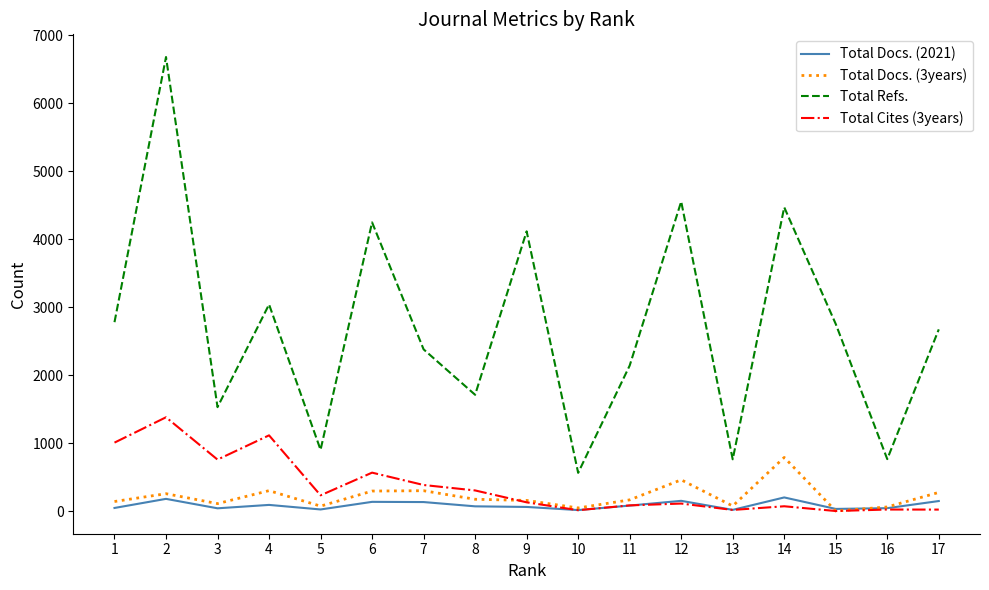

Which series changed the most between 2 and 5?

Total Refs.